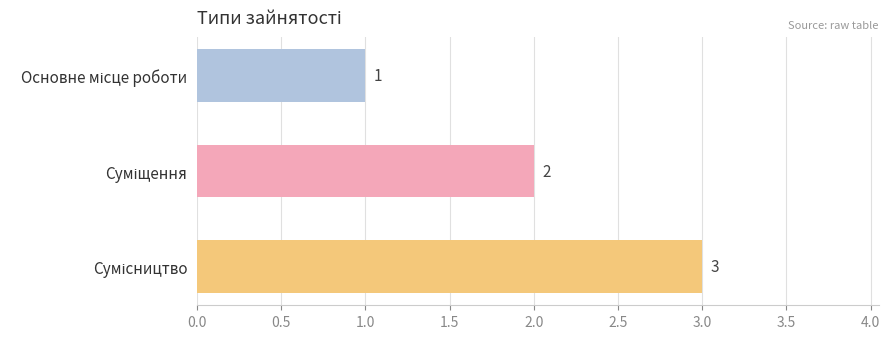

What is the difference between the second highest and minimum values?

1